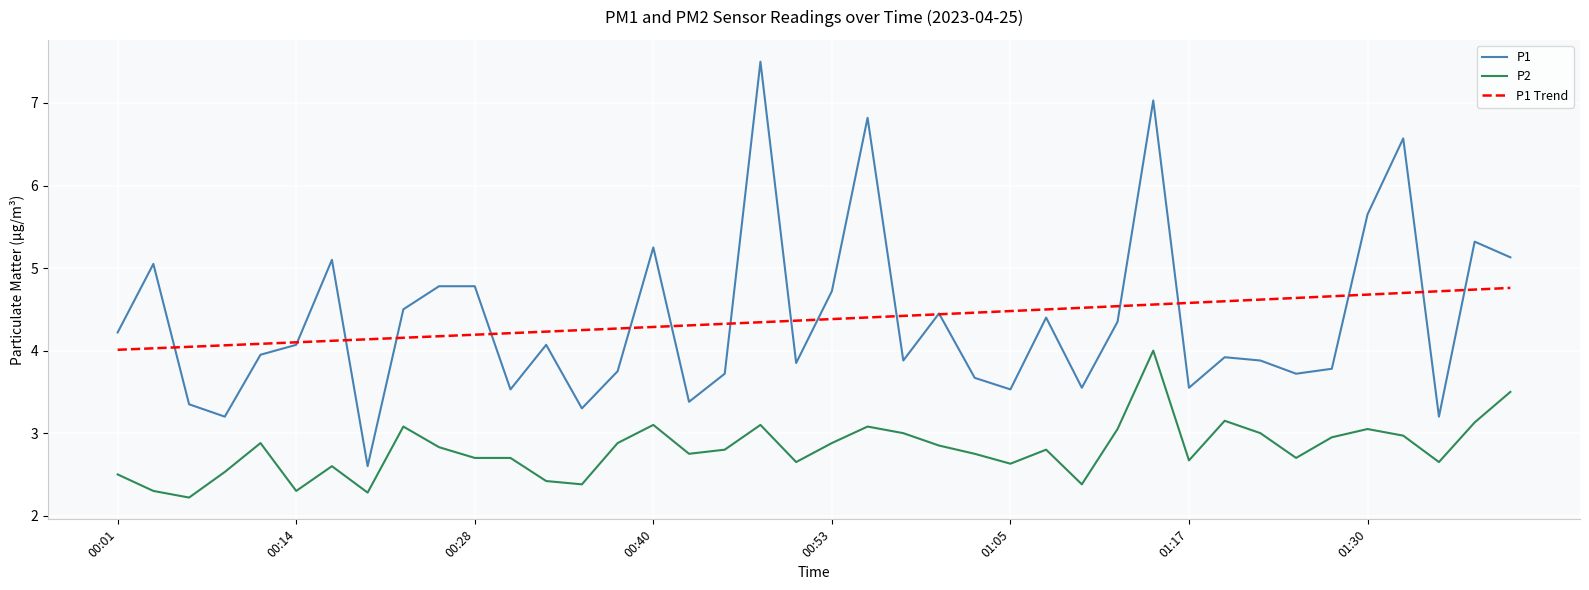

What is the average value of the P1 series?

4.4